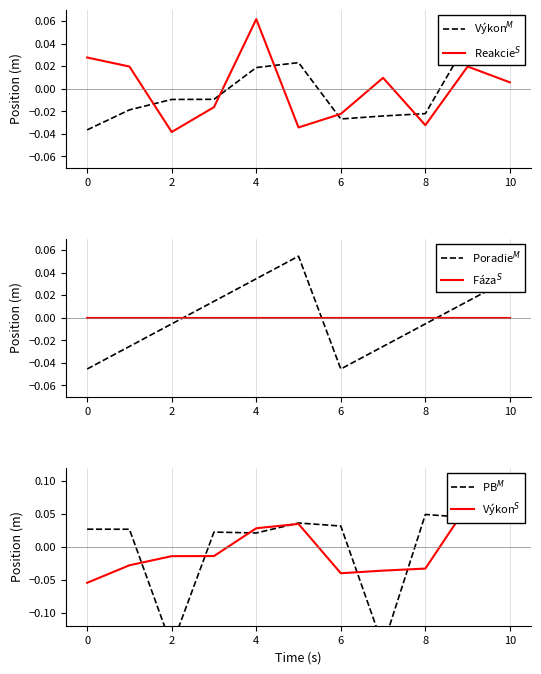

How many times do Fáza$^S$ and Výkon$^S$ cross each other?

3